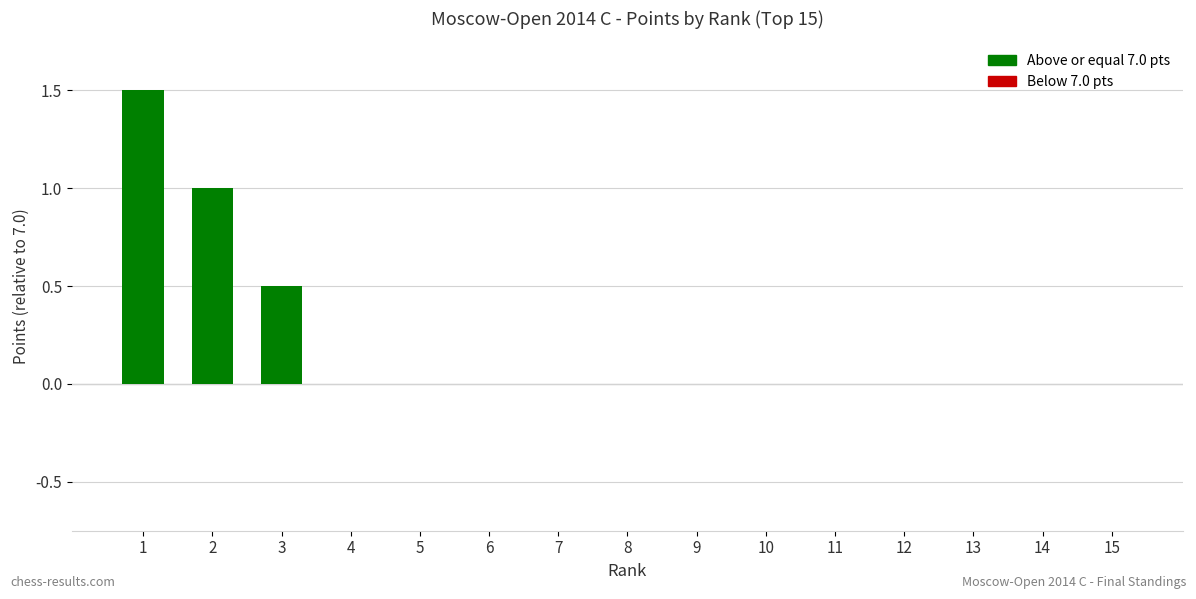

Which category has the highest value across all series?

1